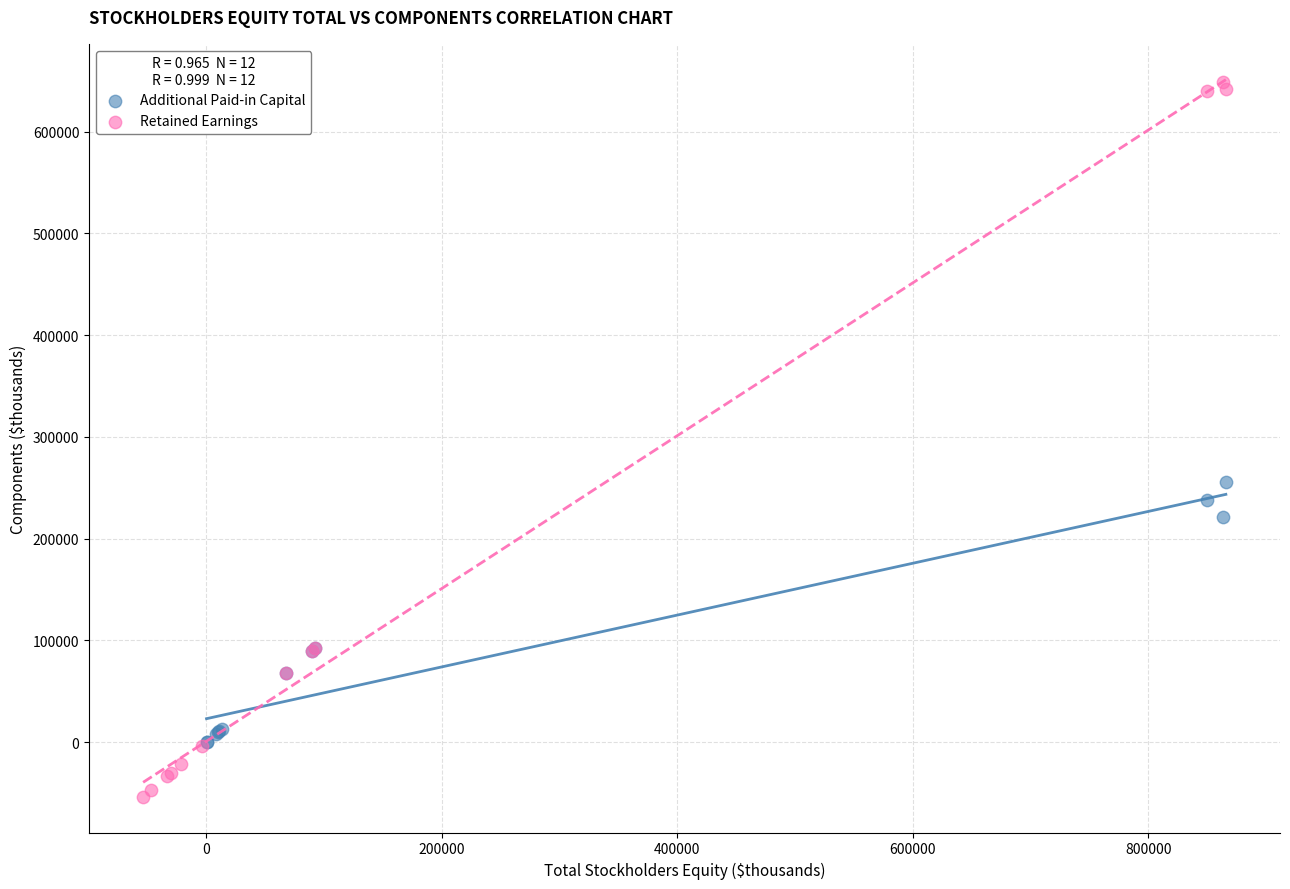

Which series has the largest Y range (max minus min)?

Retained Earnings